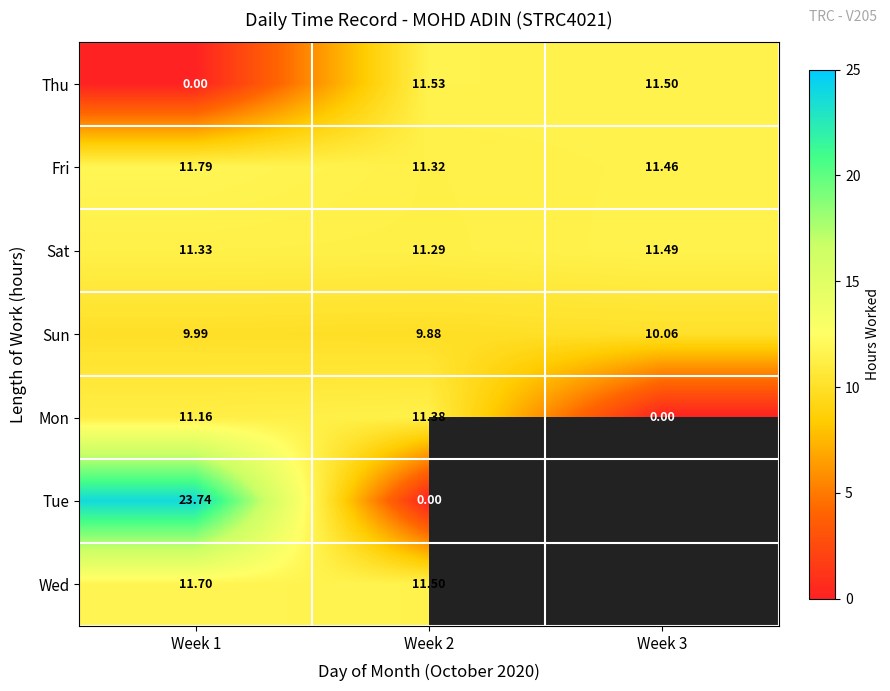

At which category does the chart reach its peak across all series?

Week 1